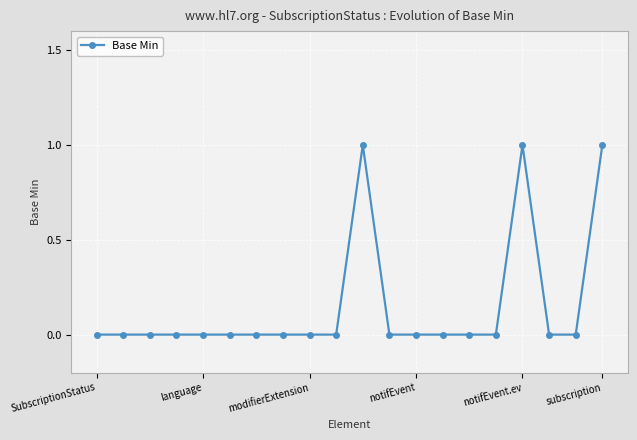

What is the sum of all values?

3